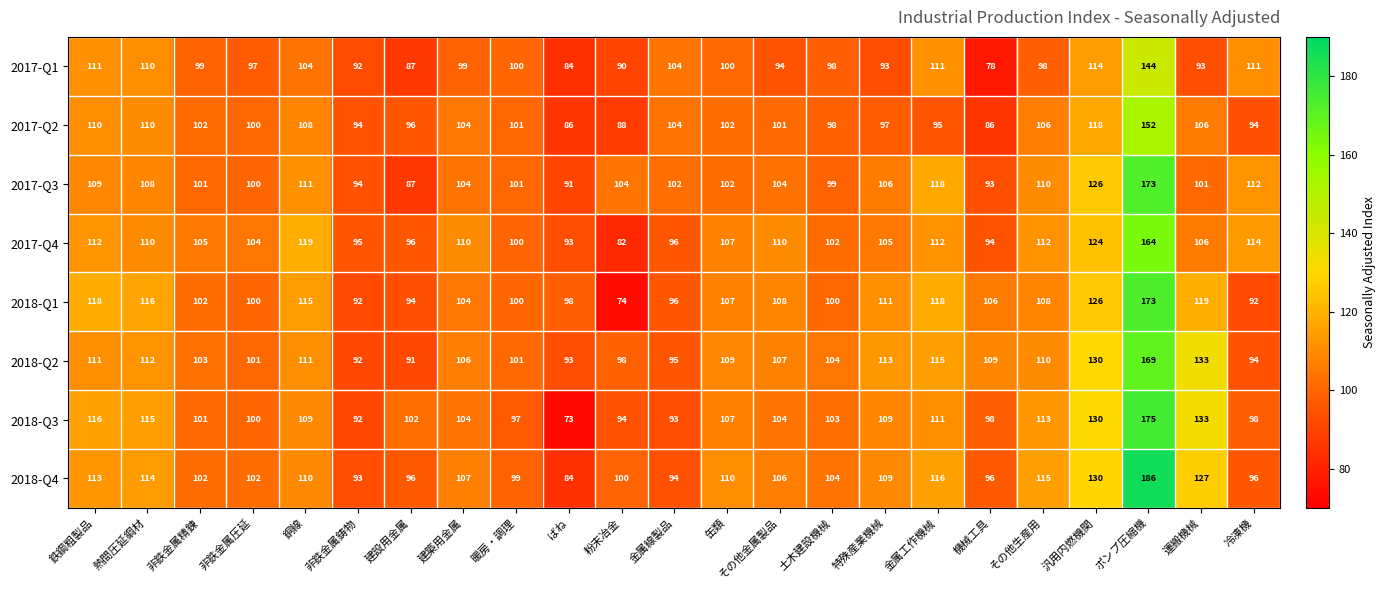

What is the difference between the second highest and minimum values in the 2017-Q4 series?

42